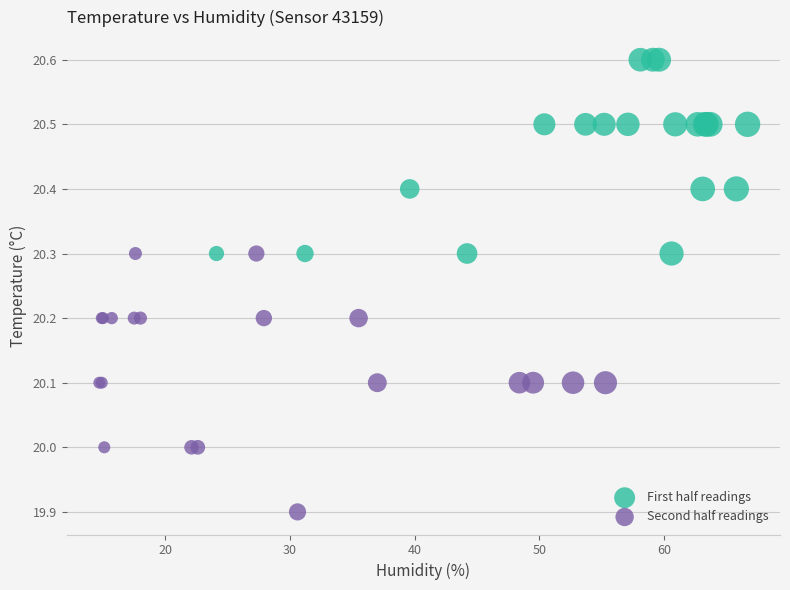

Which series reaches the maximum Y coordinate?

First half readings